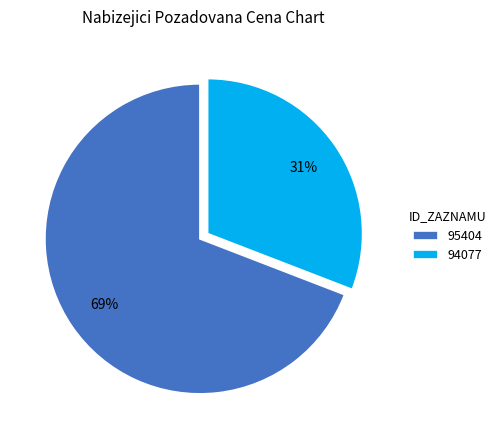

Rank the categories by value from lowest to highest.

94077, 95404